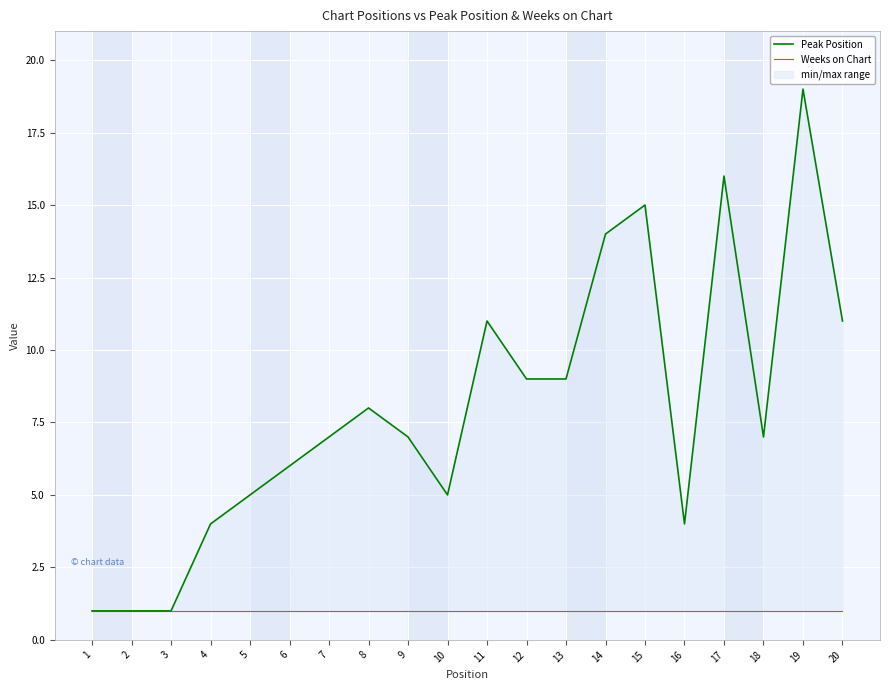

What is the spread (max minus min) of values at 5?

4